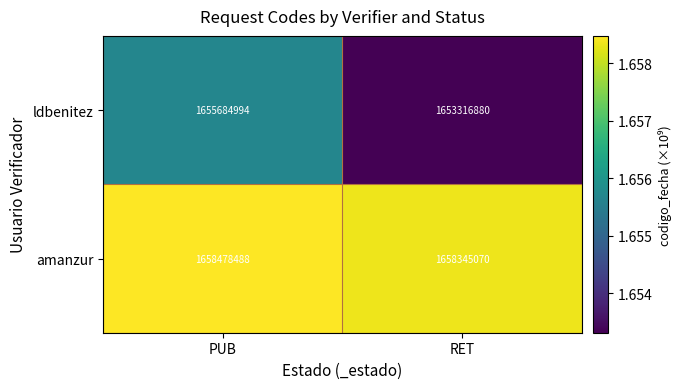

The ldbenitez series shows 576878985 at RET. True or false?

False